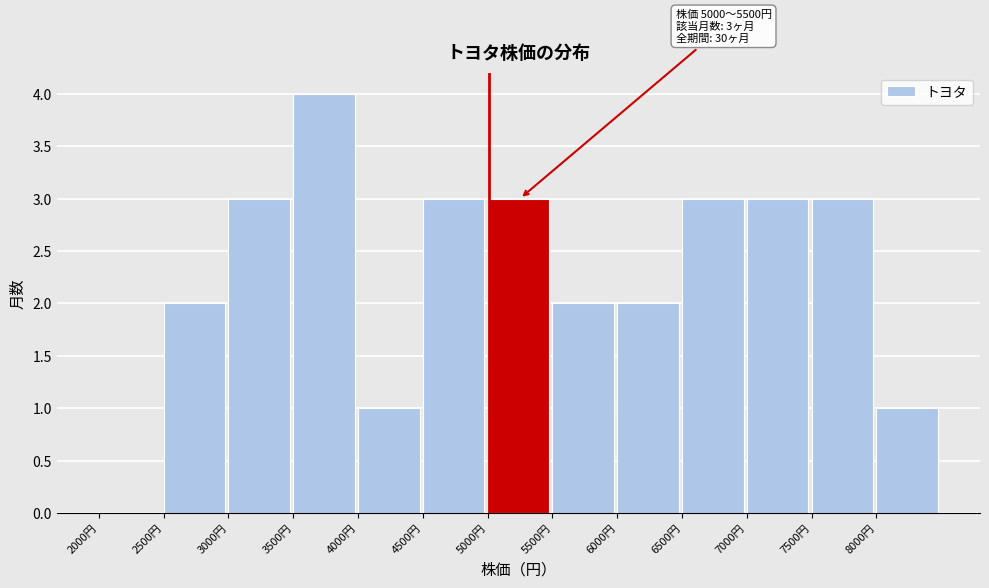

Over which range of the x-axis is the bar tallest?

3500 to 4000